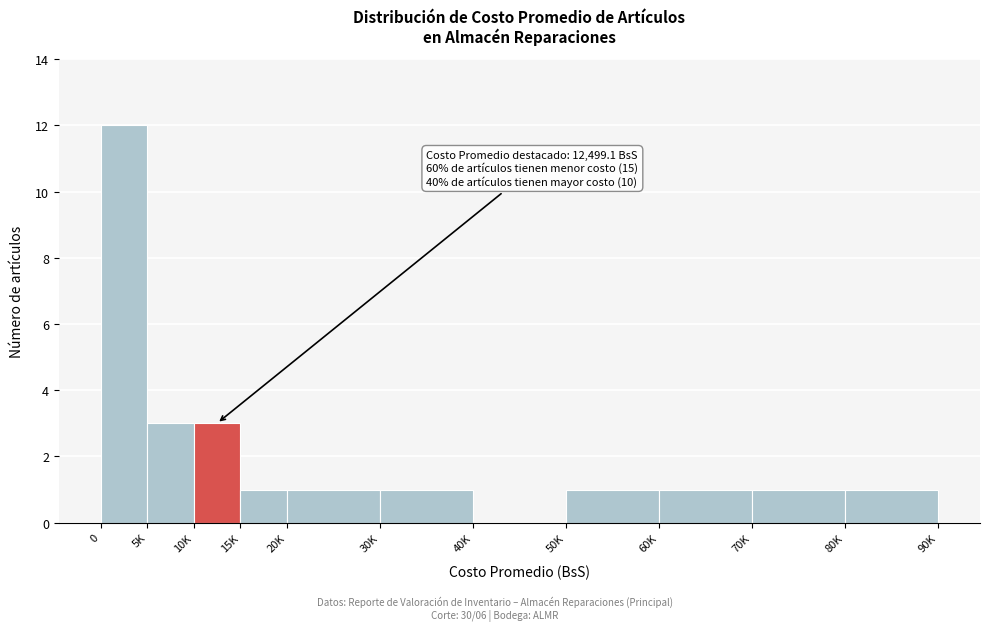

Reading left to right, what are all the values shown in this chart?

0=12	5K=3	10K=3	15K=1	20K=1	30K=1	40K=0	50K=1	60K=1	70K=1	80K=1